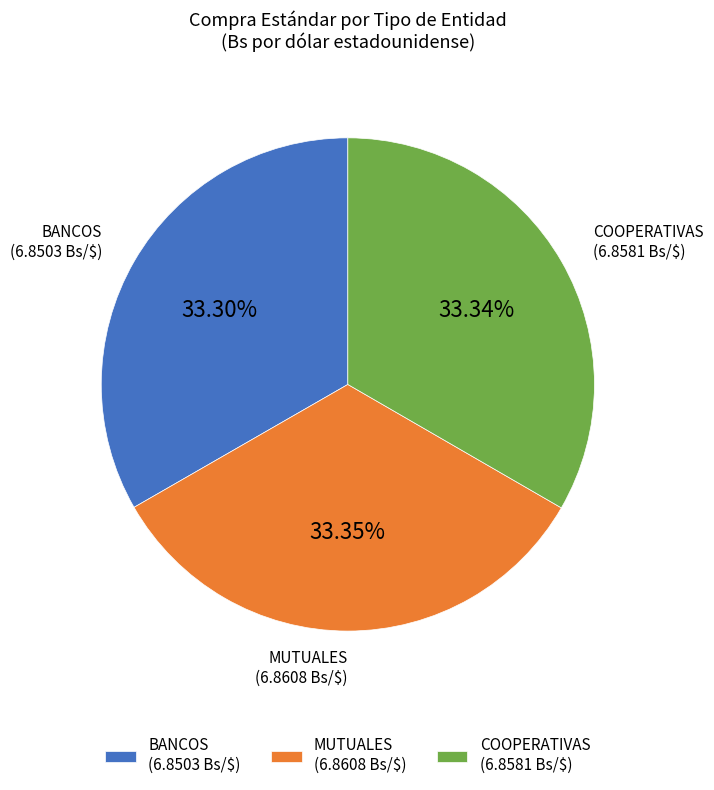

Does MUTUALES represent more than half of the total?

No